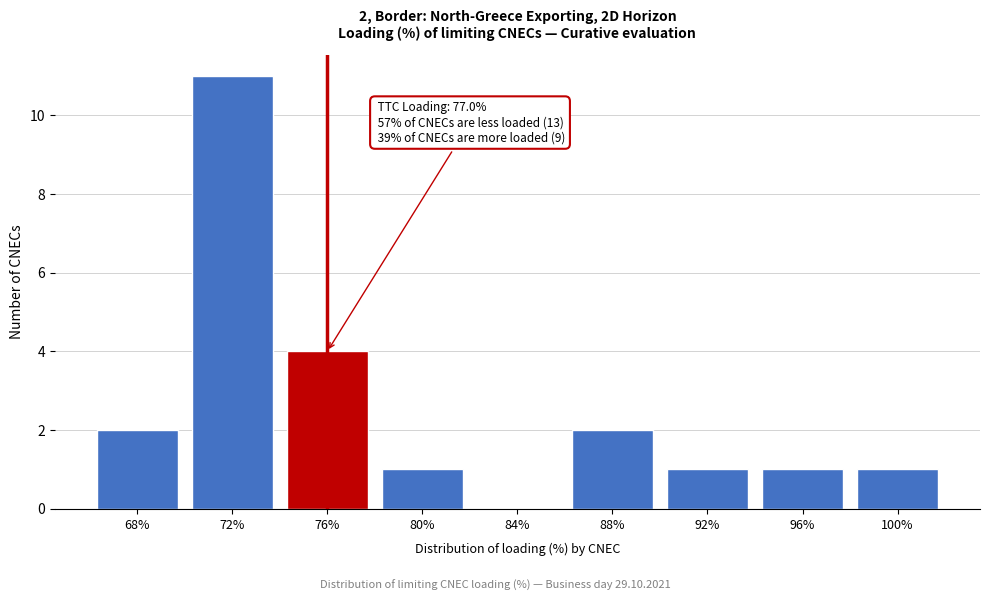

Reading left to right, list all the values displayed in this chart.

68%=2	72%=11	76%=4	80%=1	84%=0	88%=2	92%=1	96%=1	100%=1